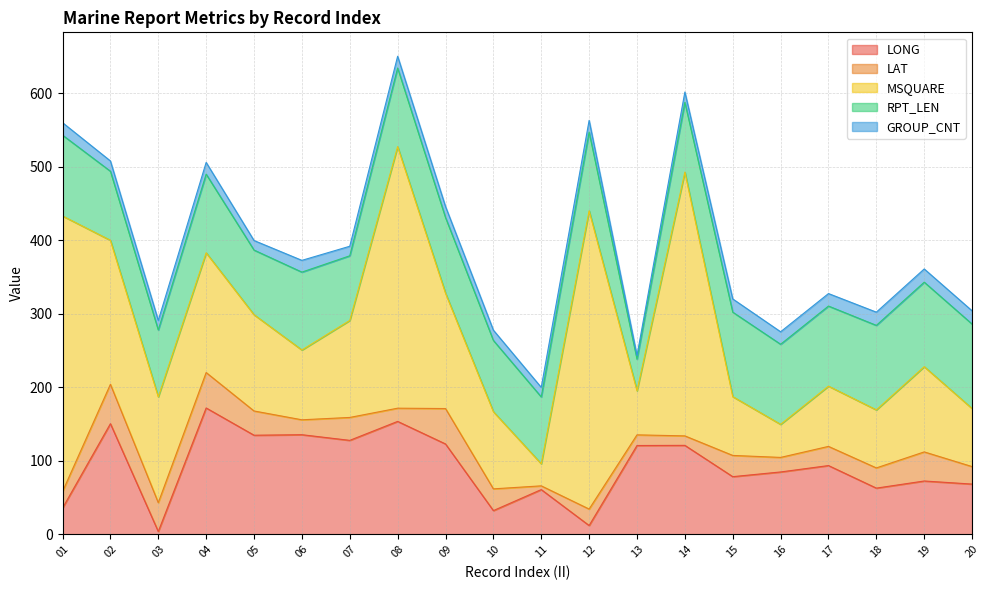

In RPT_LEN, how many points are lower than both neighbors (excluding endpoints)?

5